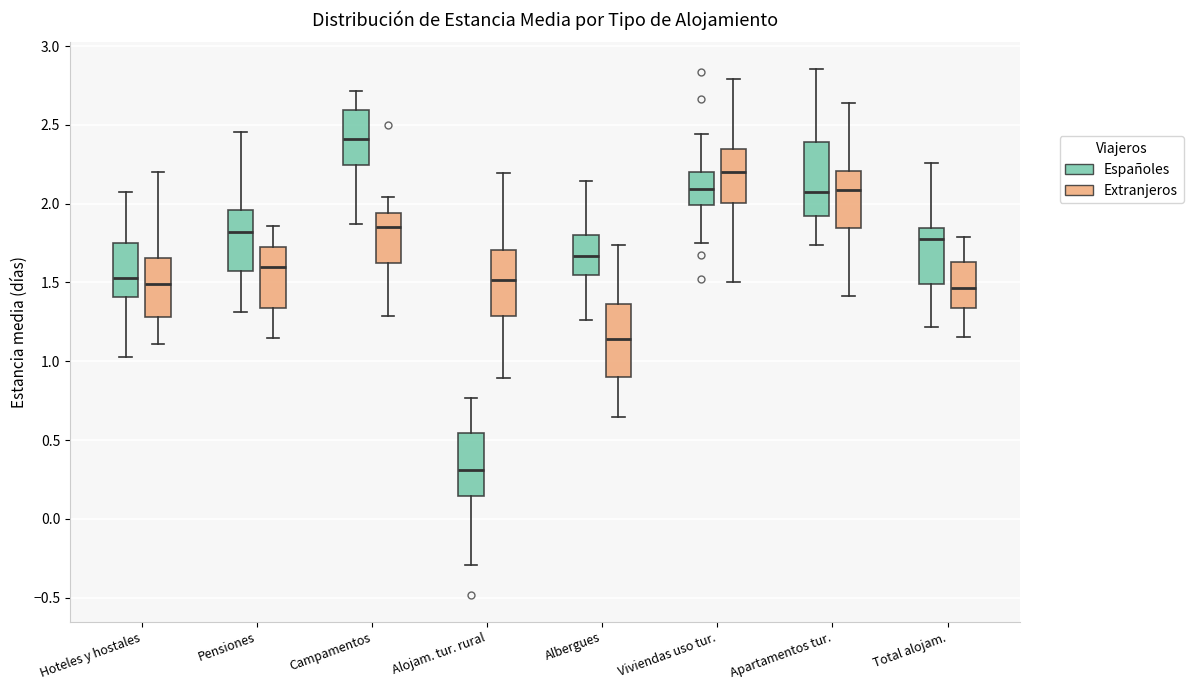

Where does the median line of the box for Total alojam. (Extranjeros) sit on the y-axis? The values are not printed on the chart, so give them approximately, as read against the axis.

1.45